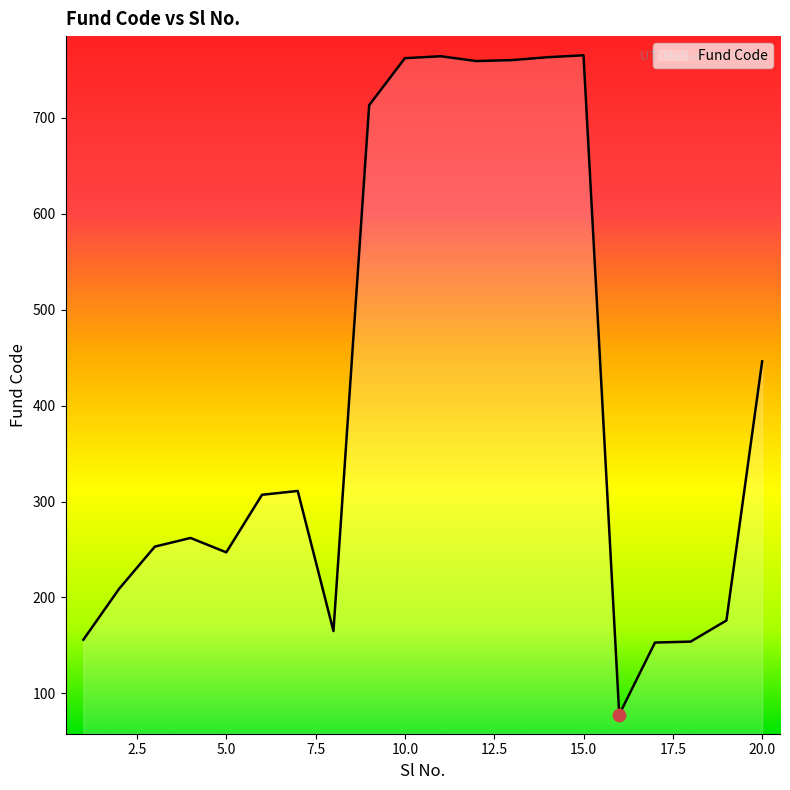

What is the smallest value displayed?

78